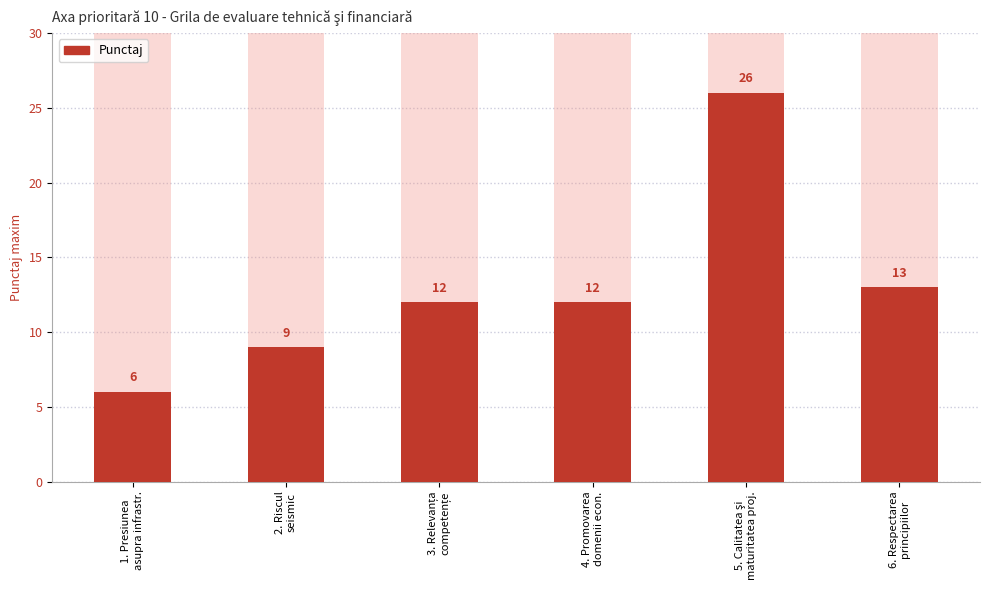

What is the value of the 1st bar from the left?

6